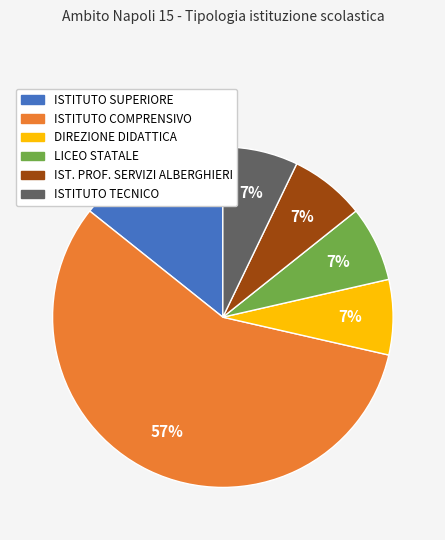

Which slice represents more than half of the pie?

ISTITUTO COMPRENSIVO